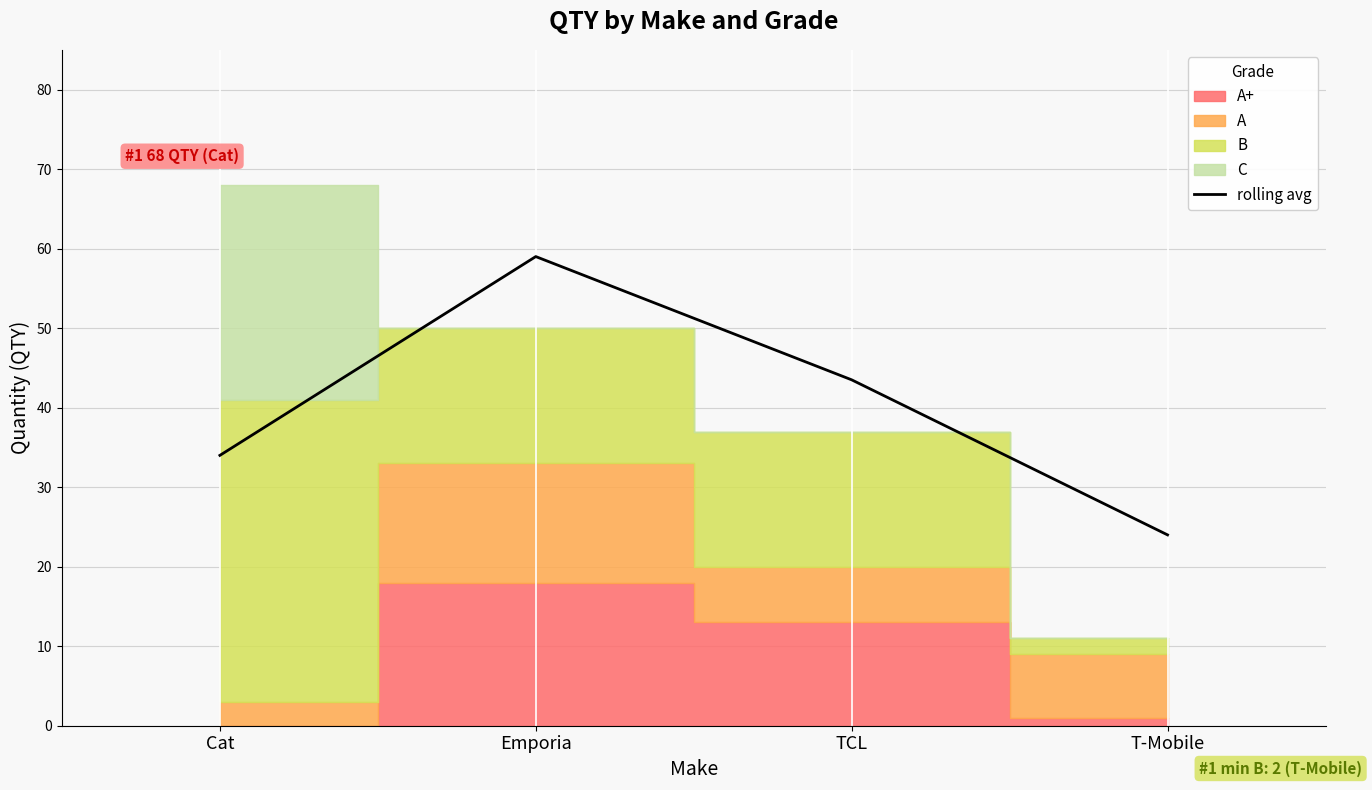

How many values exceed 43?

2